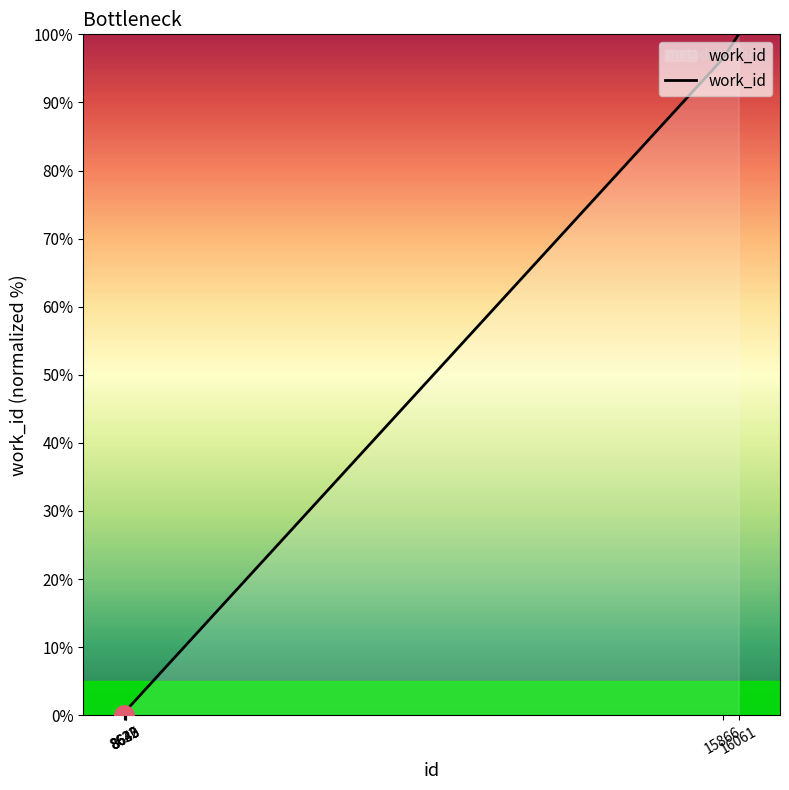

What is the average value?

33.0